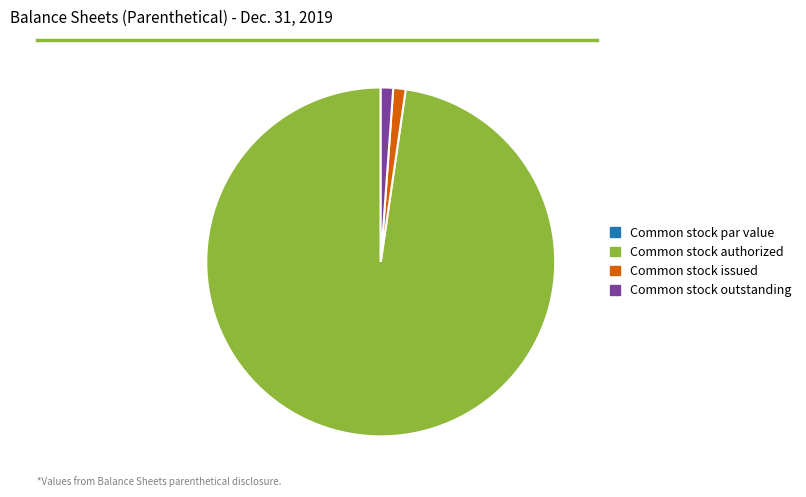

True or false: Common stock issued accounts for 1% of the total.

True